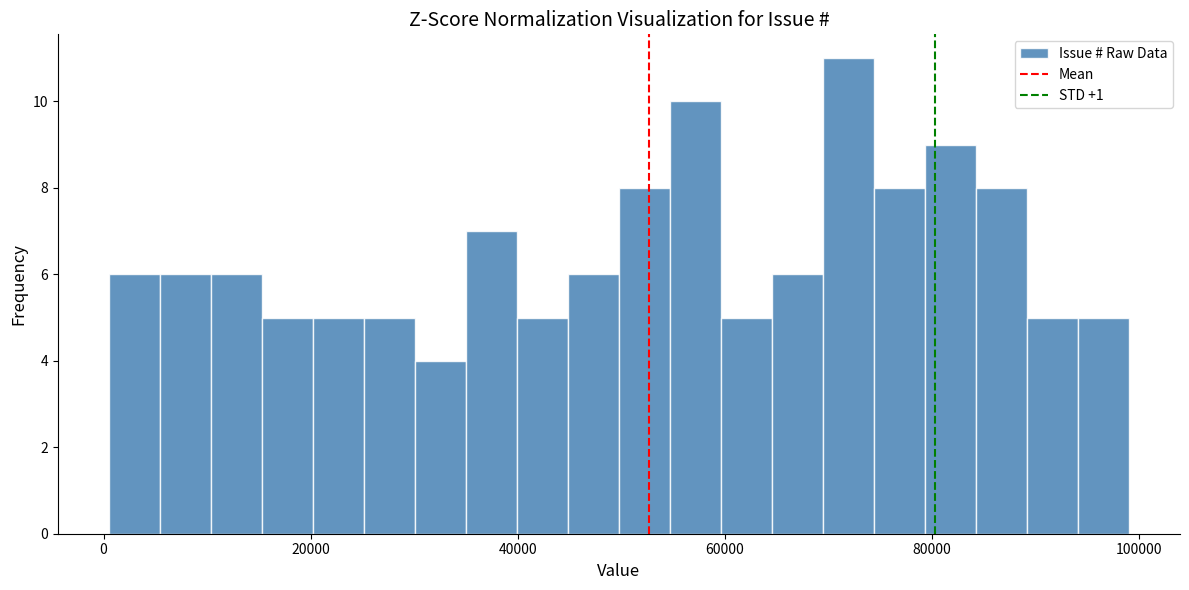

Around what value on the x-axis is the tallest bar? Give the approximate position of its centre, as read against the axis.

72000